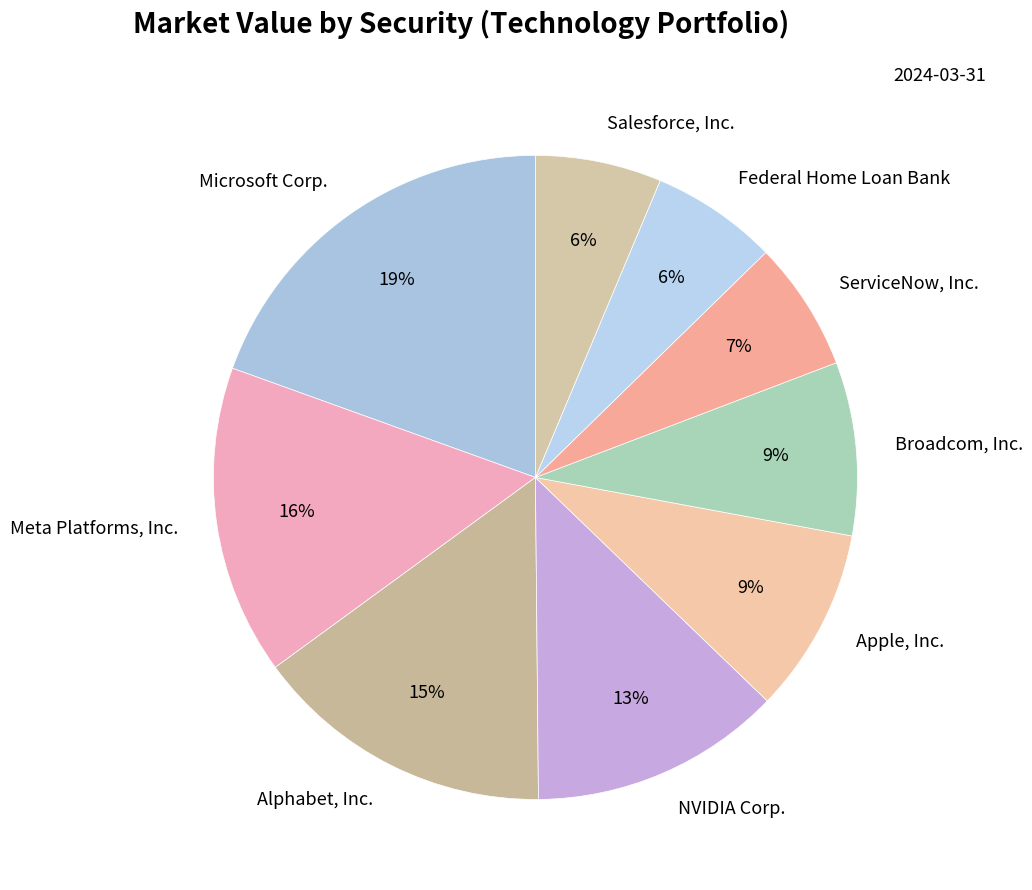

Between Apple, Inc. and Alphabet, Inc., which is larger?

Alphabet, Inc.